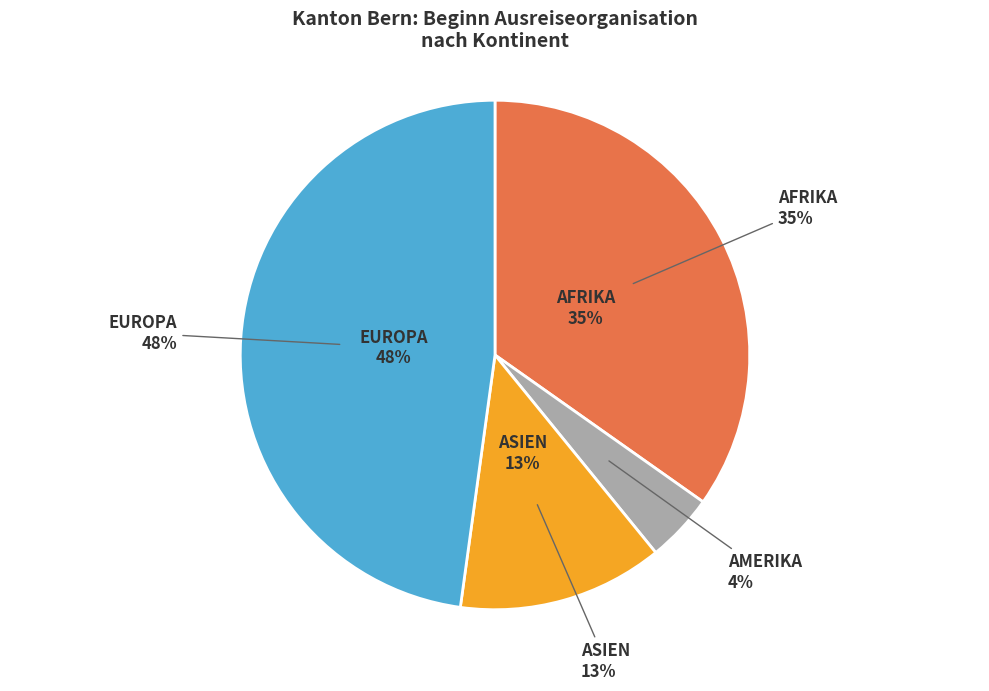

Which slice is the largest?

Europa